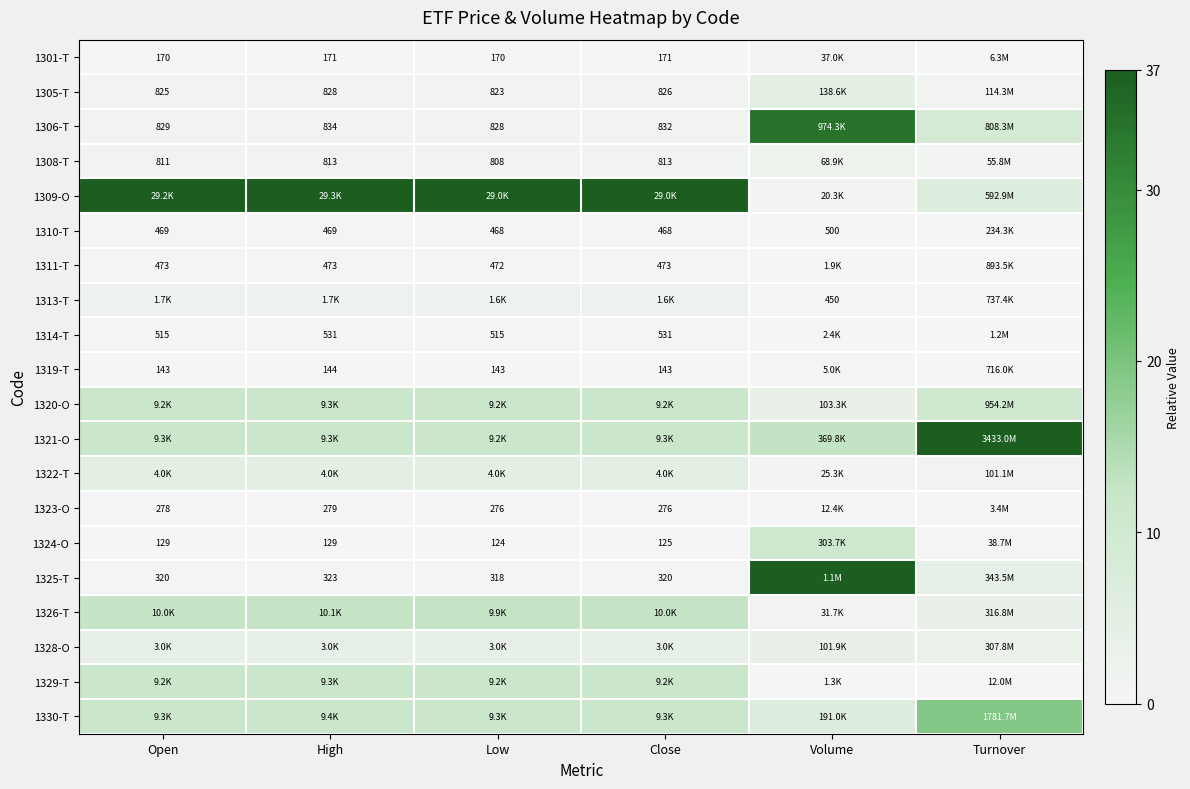

Rank the series at Low from highest to lowest value.

1309-O, 1326-T, 1330-T, 1321-O, 1320-O, 1329-T, 1322-T, 1328-O, 1313-T, 1306-T, 1305-T, 1308-T, 1314-T, 1311-T, 1310-T, 1325-T, 1323-O, 1301-T, 1319-T, 1324-O